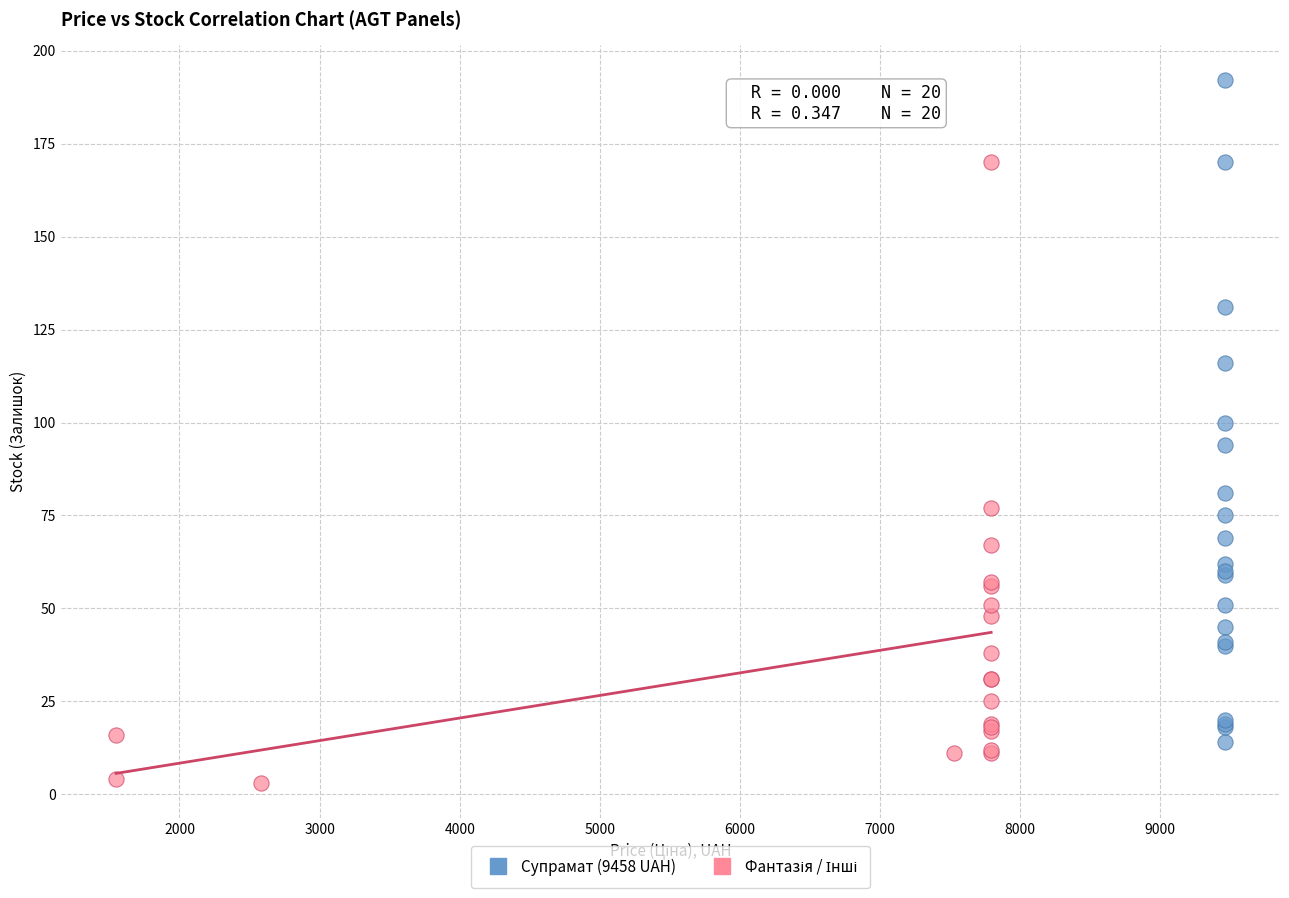

Which series has the widest spread of Y values?

Супрамат (9458 UAH)